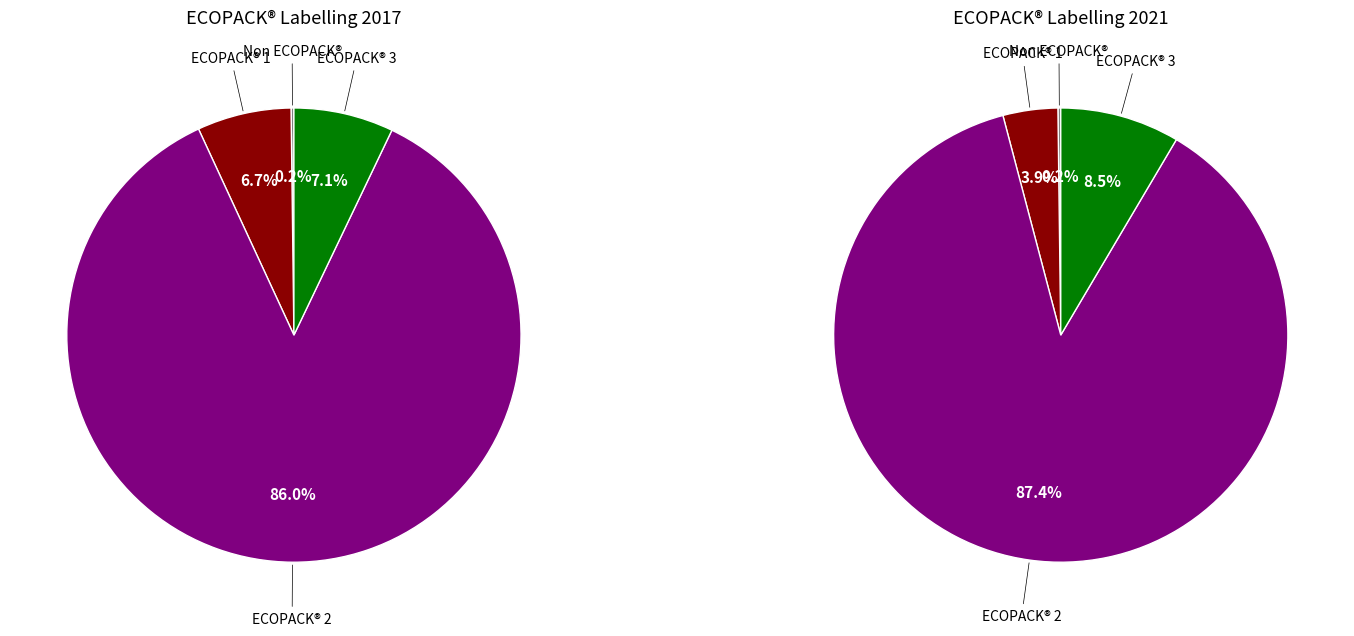

How many segments does this pie chart have?

4